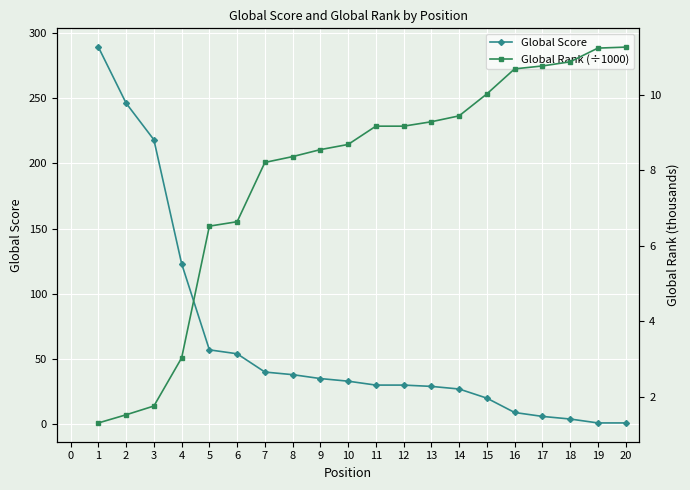

What is the greatest value displayed?

289.0